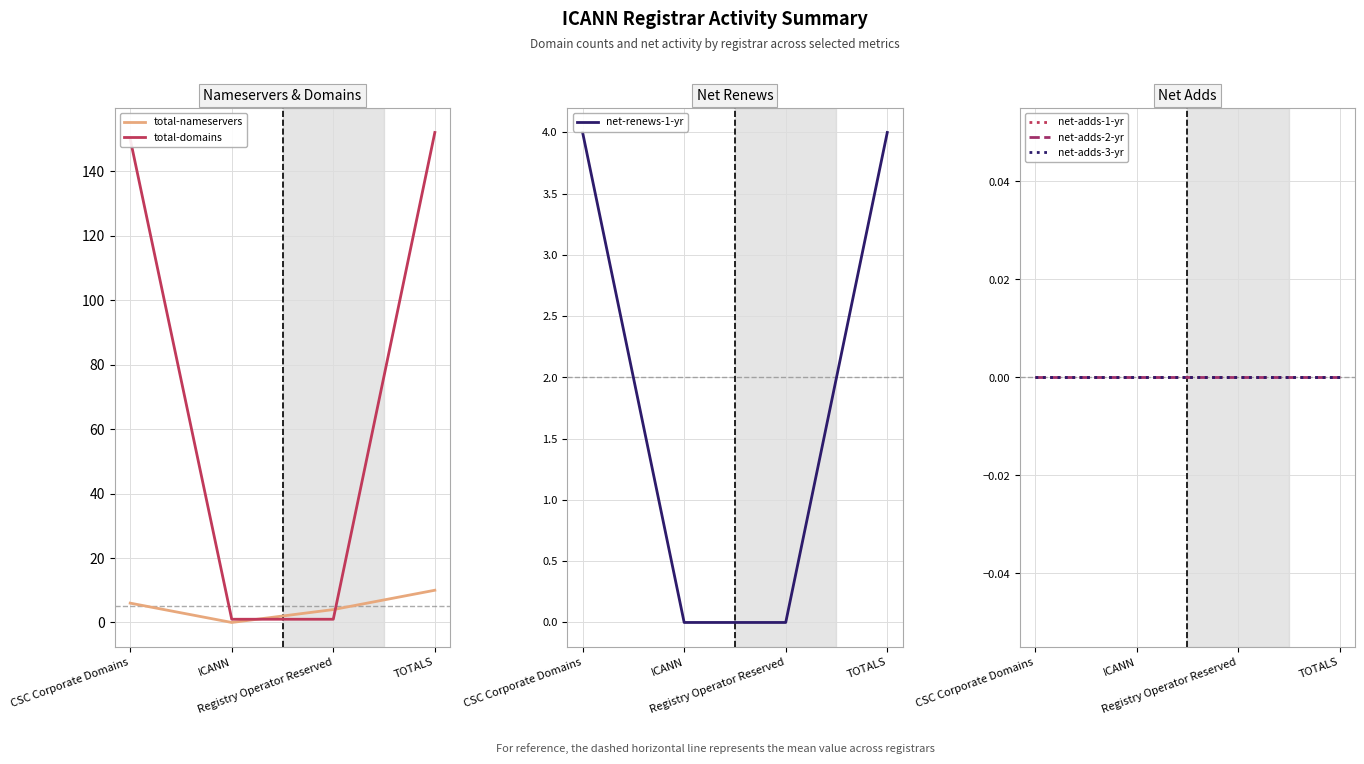

True or false: net-adds-3-yr and total-domains cross at least once.

False